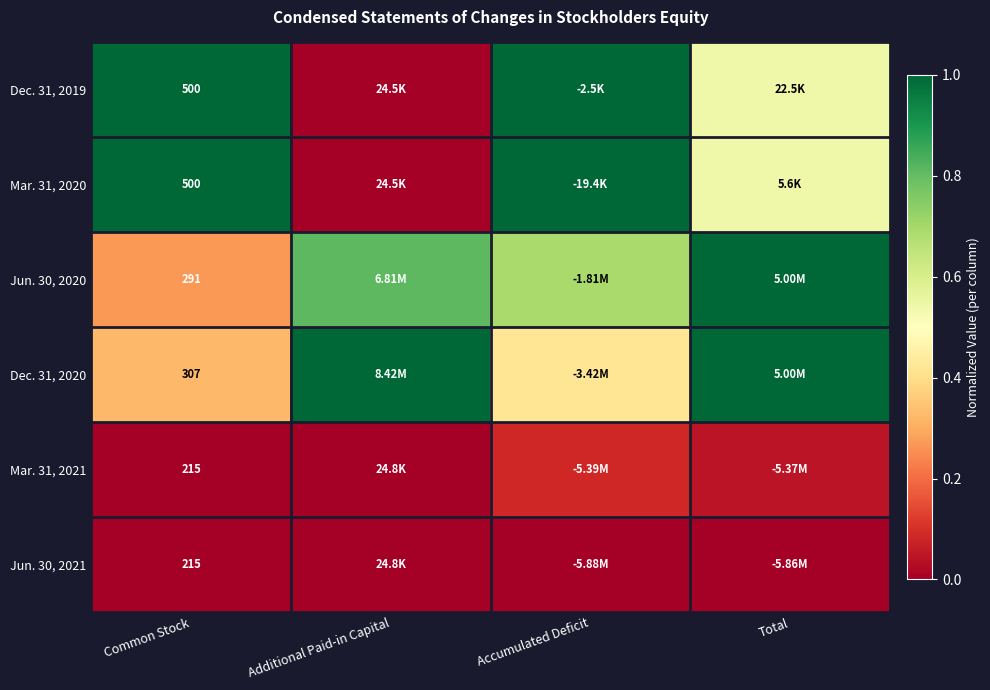

Is the value of Dec. 31, 2020 at Additional Paid-in Capital greater than the value of Jun. 30, 2021 at Common Stock?

Yes